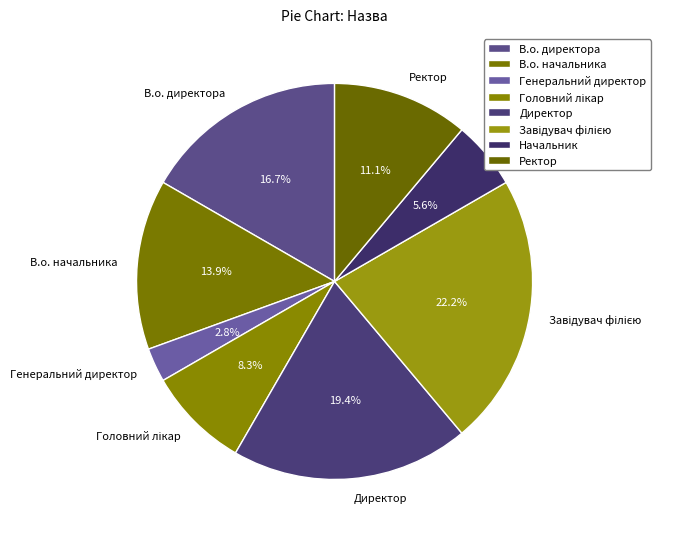

What percentage is NOT represented by В.о. директора?

83.3%